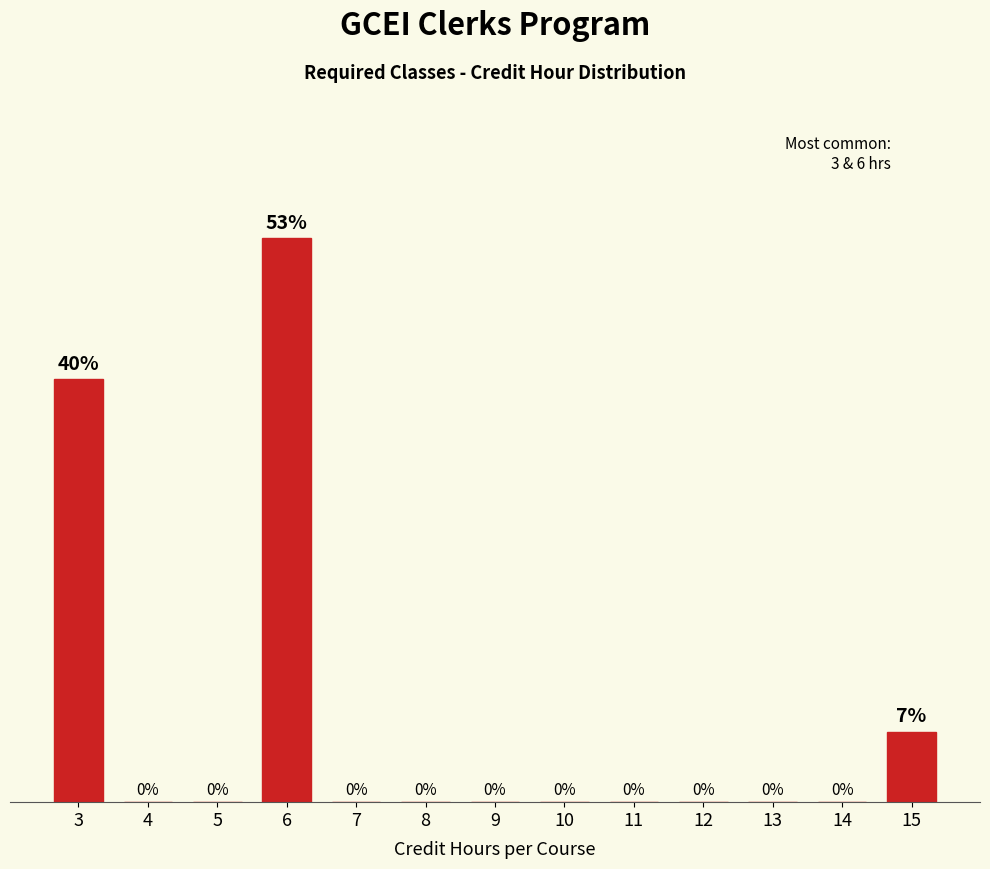

Are the bars horizontal?

No